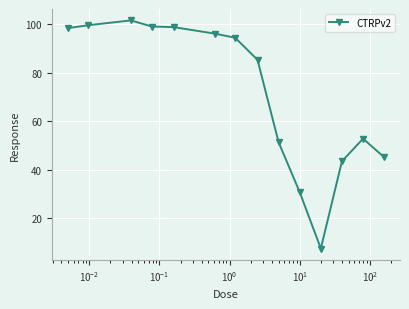

What is the value of the 3rd point from the left?

101.6